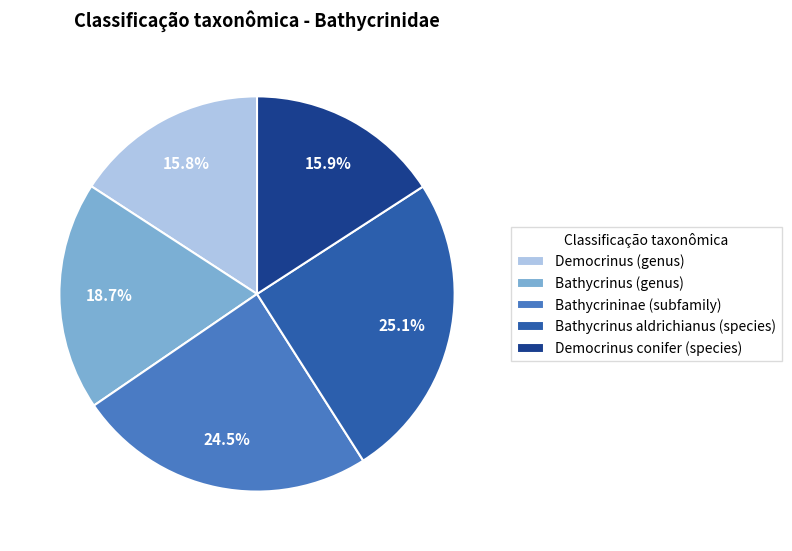

Do Bathycrinus aldrichianus (species) and Democrinus conifer (species) together represent more than half of the pie?

No